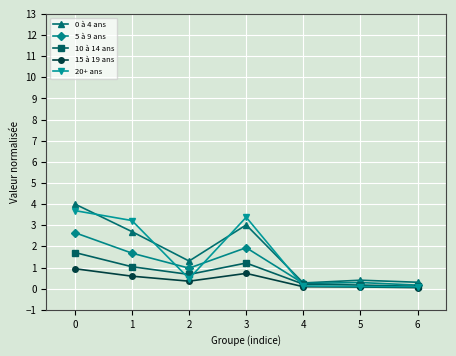

True or false: 10 à 14 ans has more than 2 interior local peaks.

False